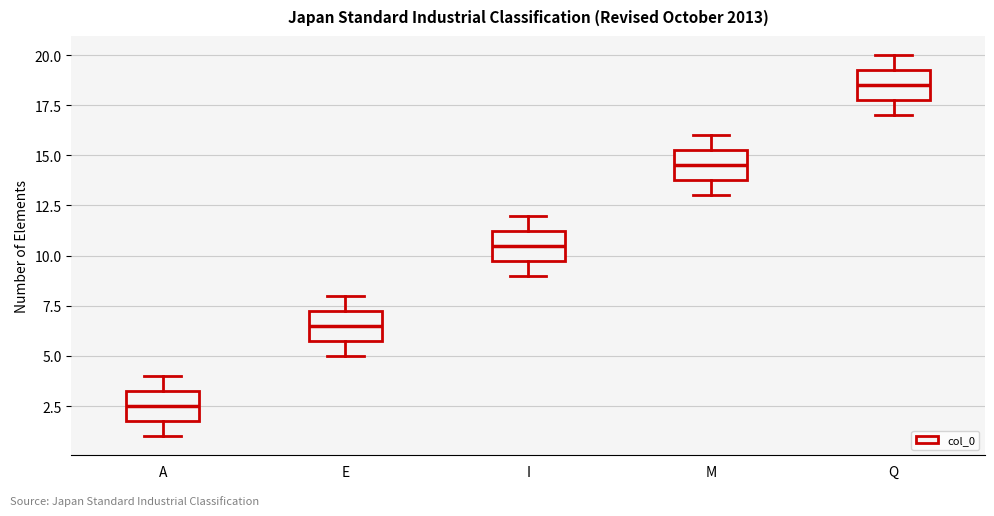

Reading left to right, read every box against the y-axis: the position of its median line, the range the box covers, and the ends of its whiskers. The values are not printed on the chart, so give them approximately, as read against the axis.

A: median 2.5, box 2.0 to 3.5, whiskers 1.0 to 4.0
E: median 6.5, box 6.0 to 7.5, whiskers 5.0 to 8.0
I: median 10.5, box 10.0 to 11.5, whiskers 9.0 to 12.0
M: median 14.5, box 14.0 to 15.5, whiskers 13.0 to 16.0
Q: median 18.5, box 18.0 to 19.5, whiskers 17.0 to 20.0